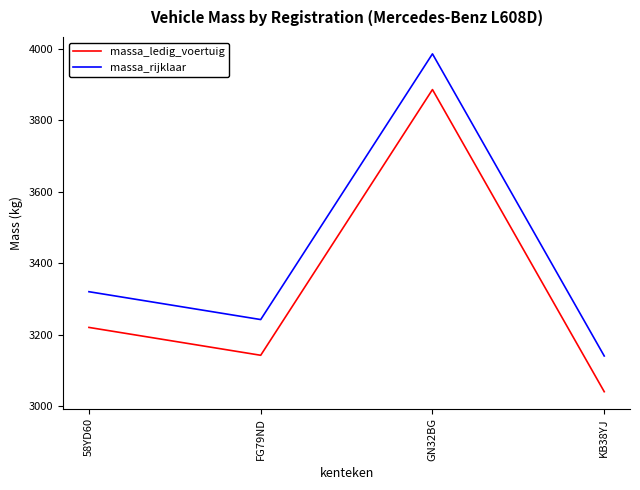

In massa_ledig_voertuig, how many points are lower than both neighbors (excluding endpoints)?

1